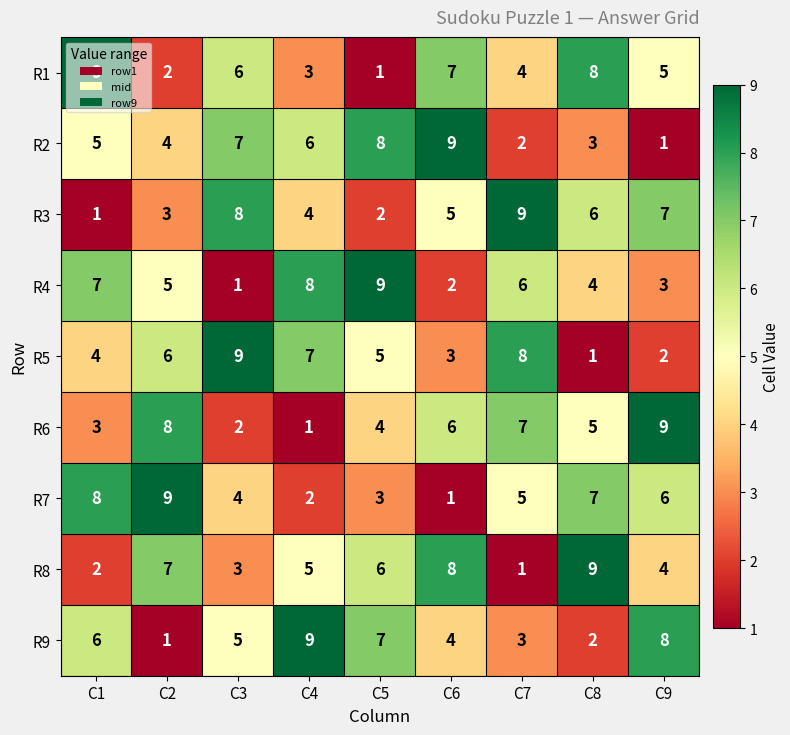

True or false: R7 has a value of 6 at C9.

True